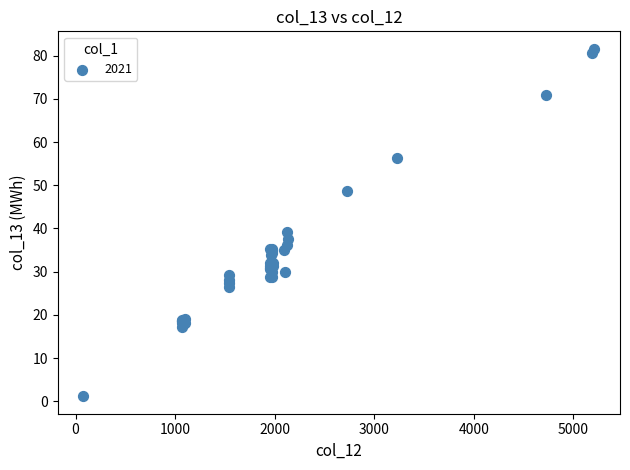

What Y value in the scatter plot is closest to 41?

39.2